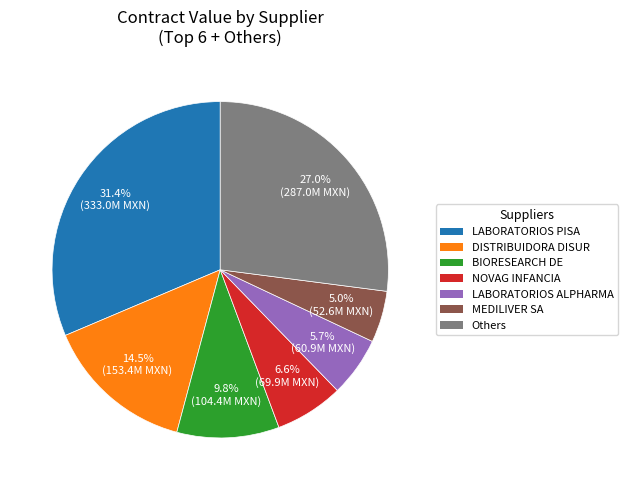

Is there any slice that represents more than half of the pie?

No